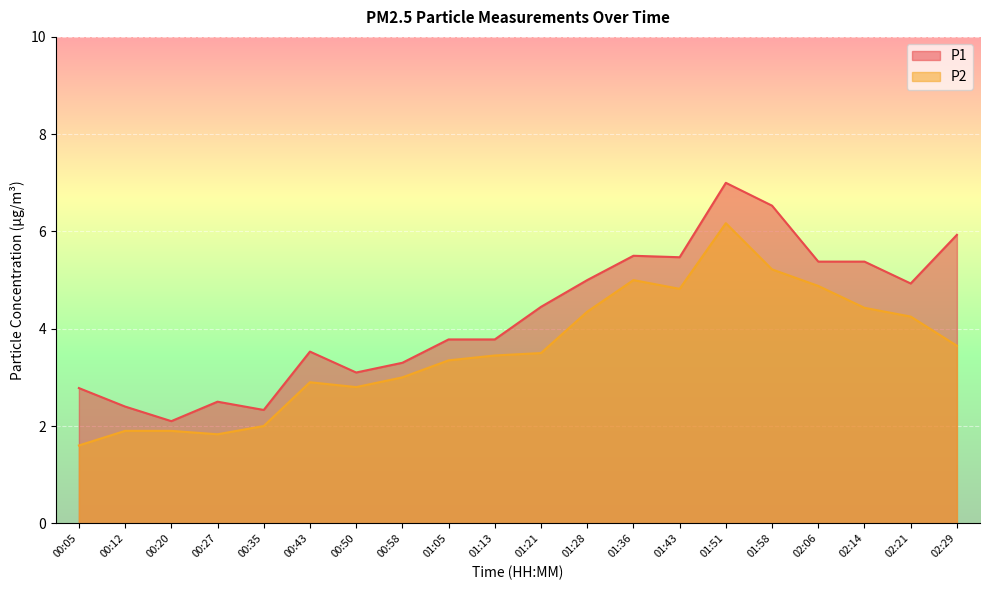

What is the average value of the P1 series?

4.3